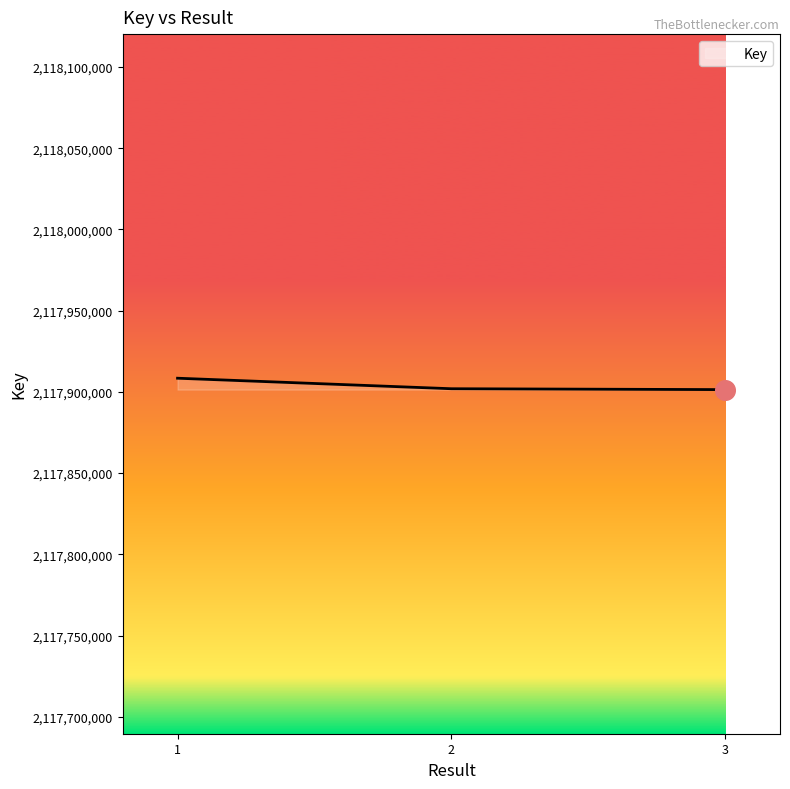

What is the change in value from 1 to 3?

-7016